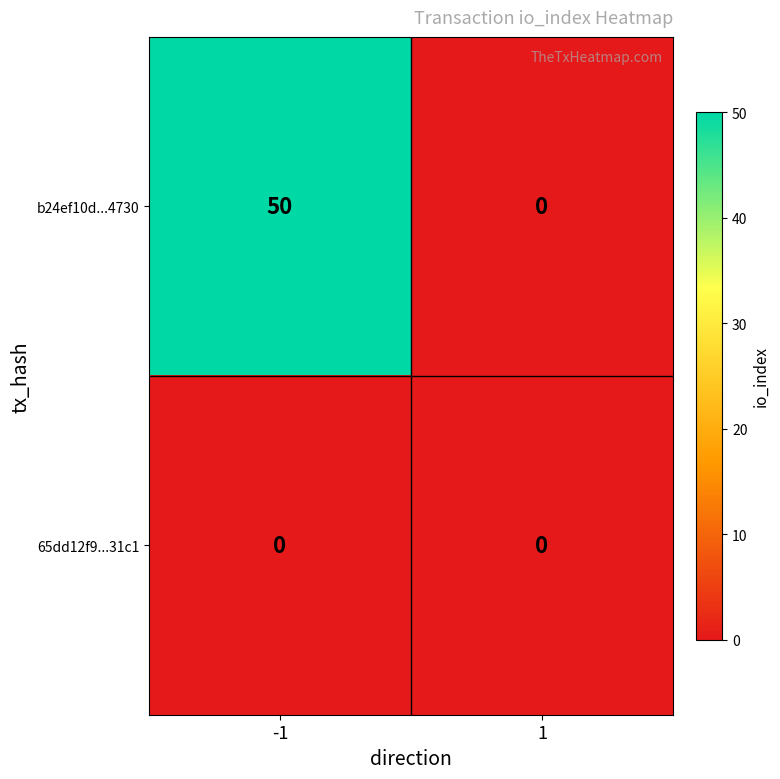

Rank the series by their average value, from highest to lowest.

b24ef10d...4730, 65dd12f9...31c1